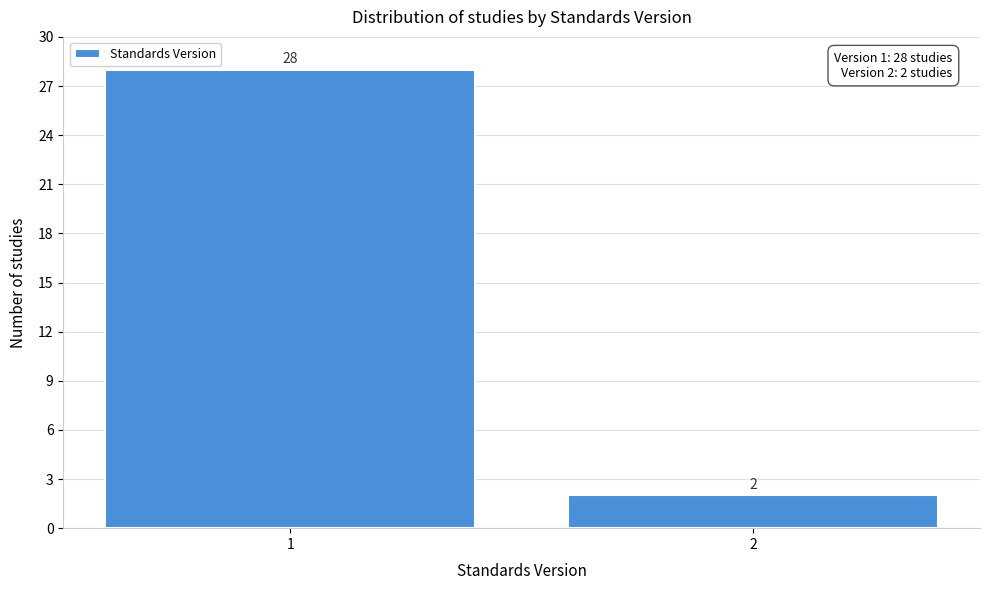

Reading left to right, what are all the values shown in this chart?

1=28	2=2